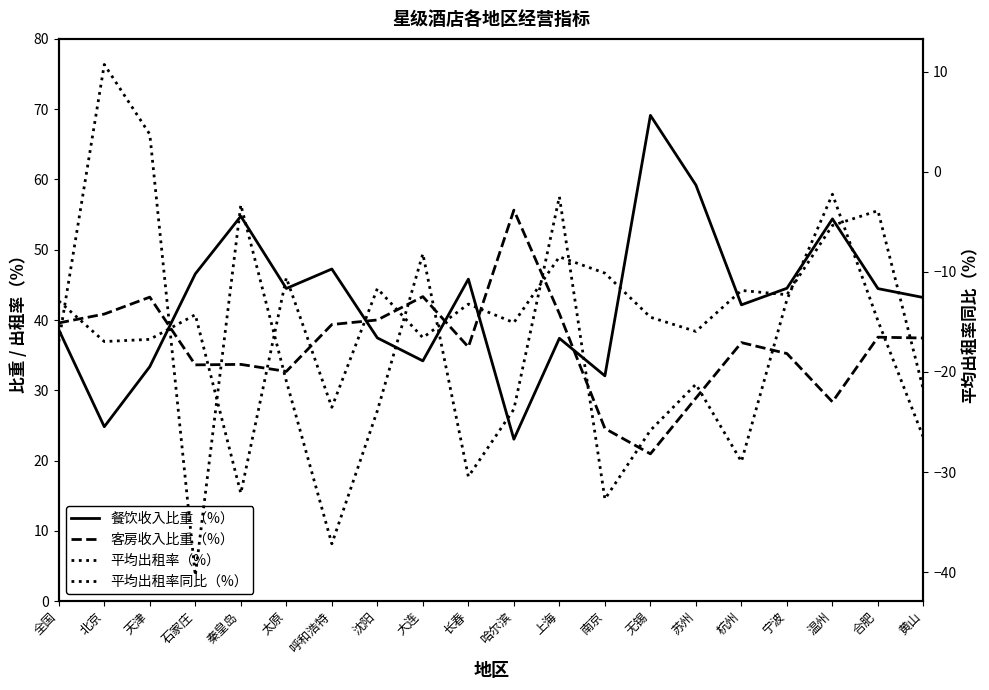

Which category has the highest value in the 客房收入比重（%） series?

哈尔滨